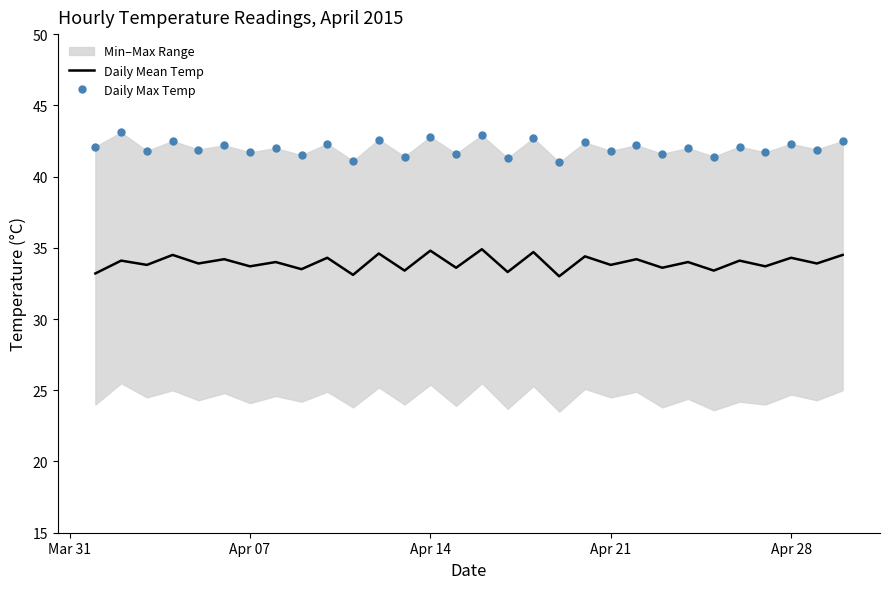

What is the highest value of the Daily Max Temp series?

43.1